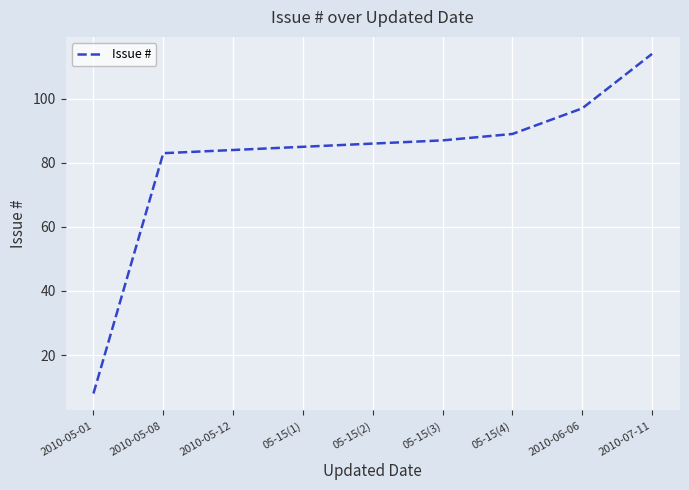

Where is the data nearest to the value 61?

2010-05-08